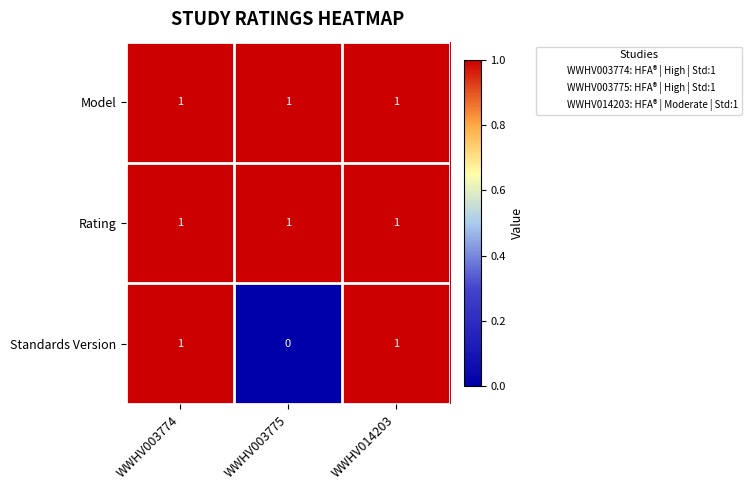

What is the total value across all series at WWHV014203?

3